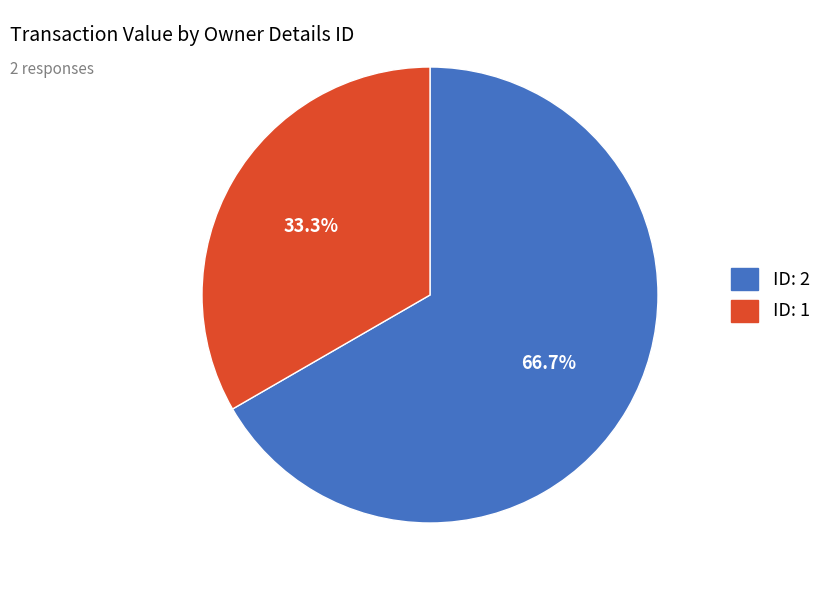

Which category accounts for the majority?

2